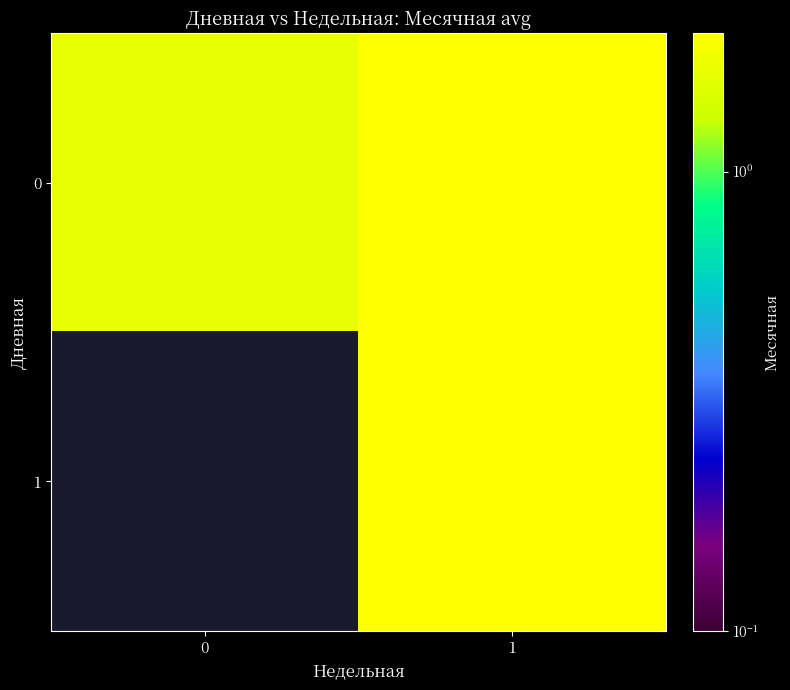

At which category is the sum across all series the highest?

1